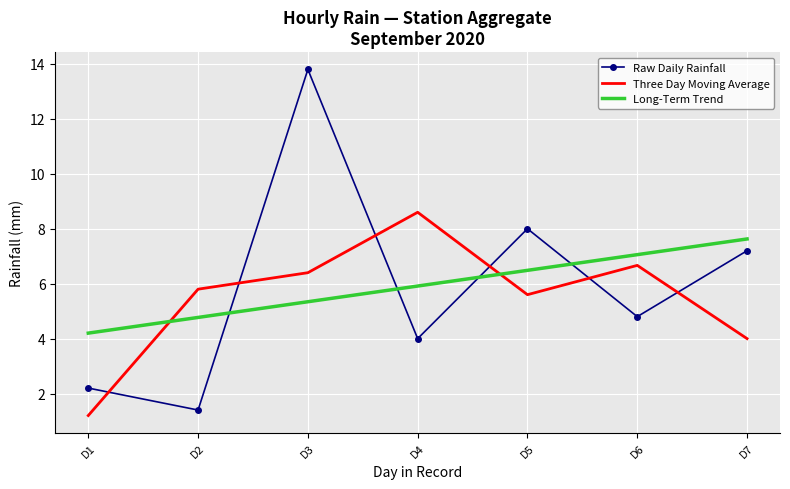

What are all the series names shown in the legend?

Raw Daily Rainfall, Three Day Moving Average, Long-Term Trend